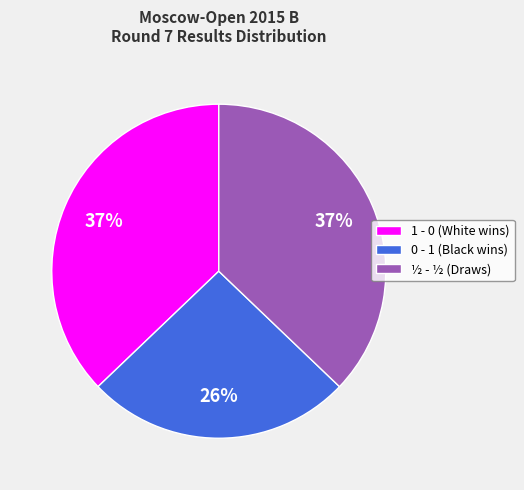

How many segments does this pie chart have?

3